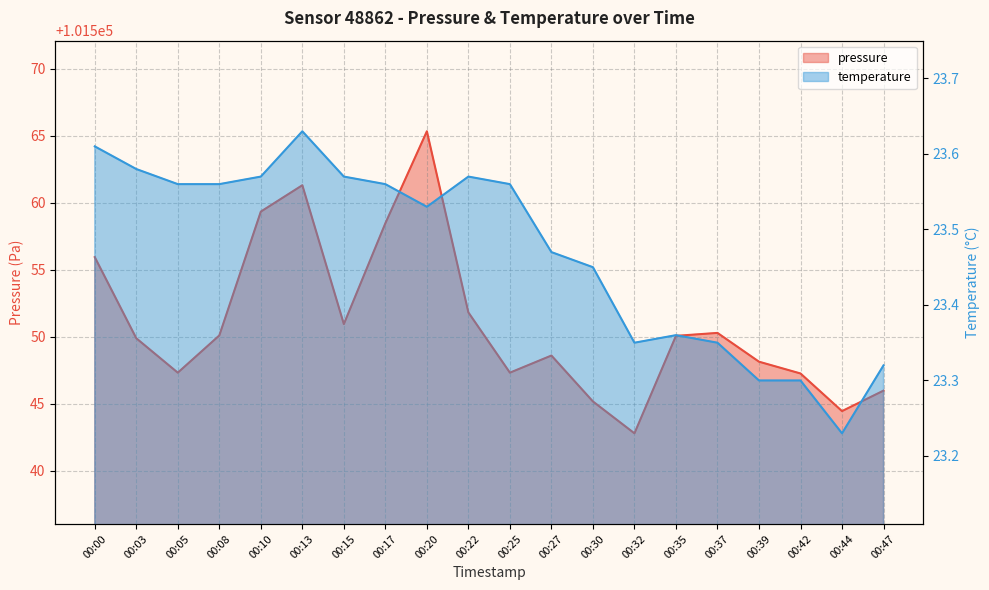

Is it true that temperature equals 7.3 at 00:13?

False